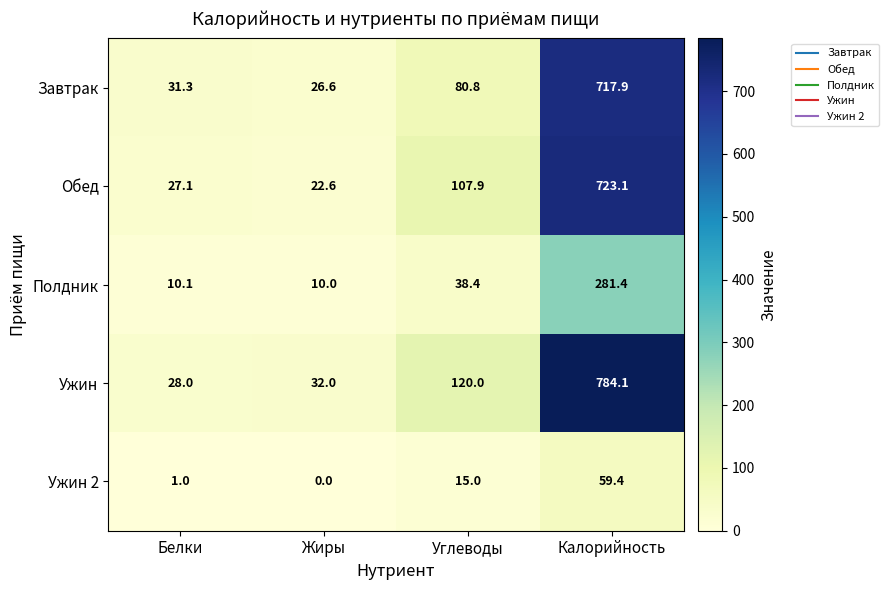

Which series has the largest range (max minus min)?

Ужин